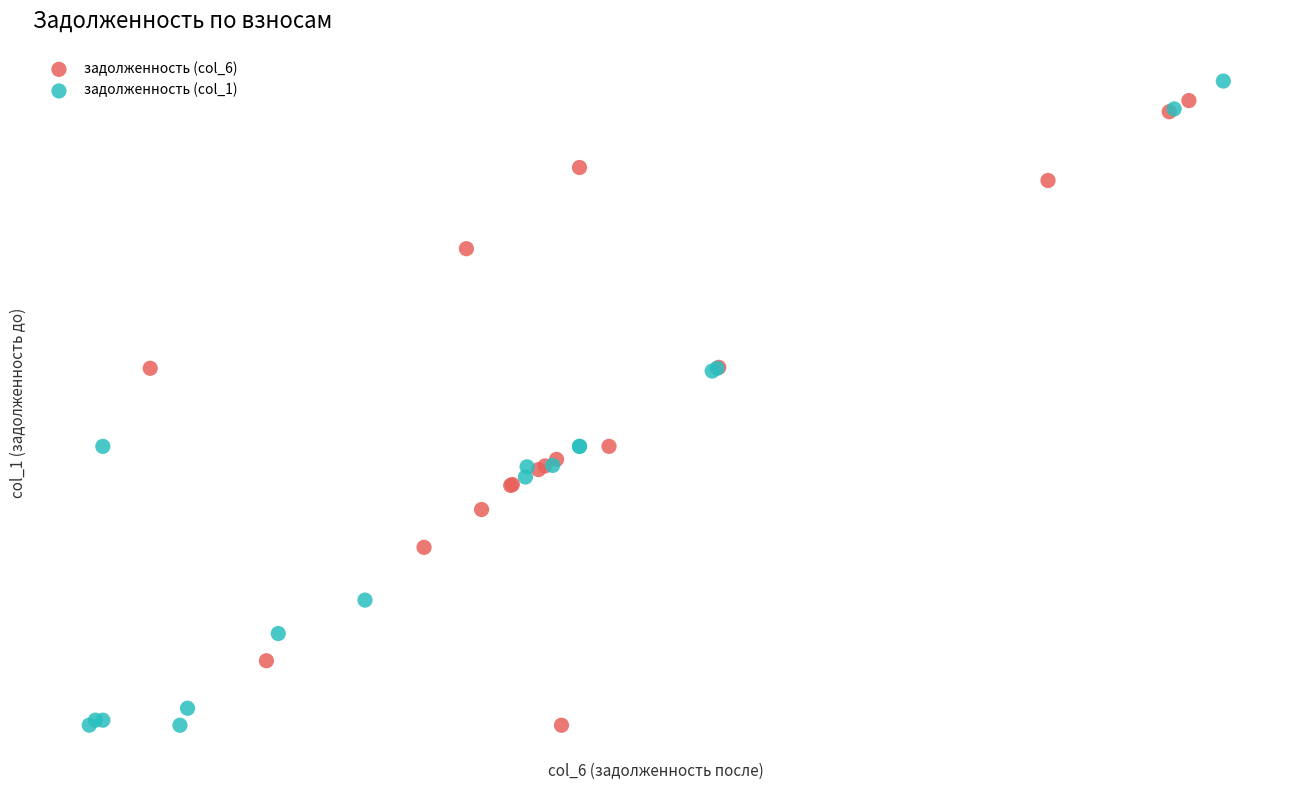

What are all the series names shown in the legend?

задолженность (col_6), задолженность (col_1)